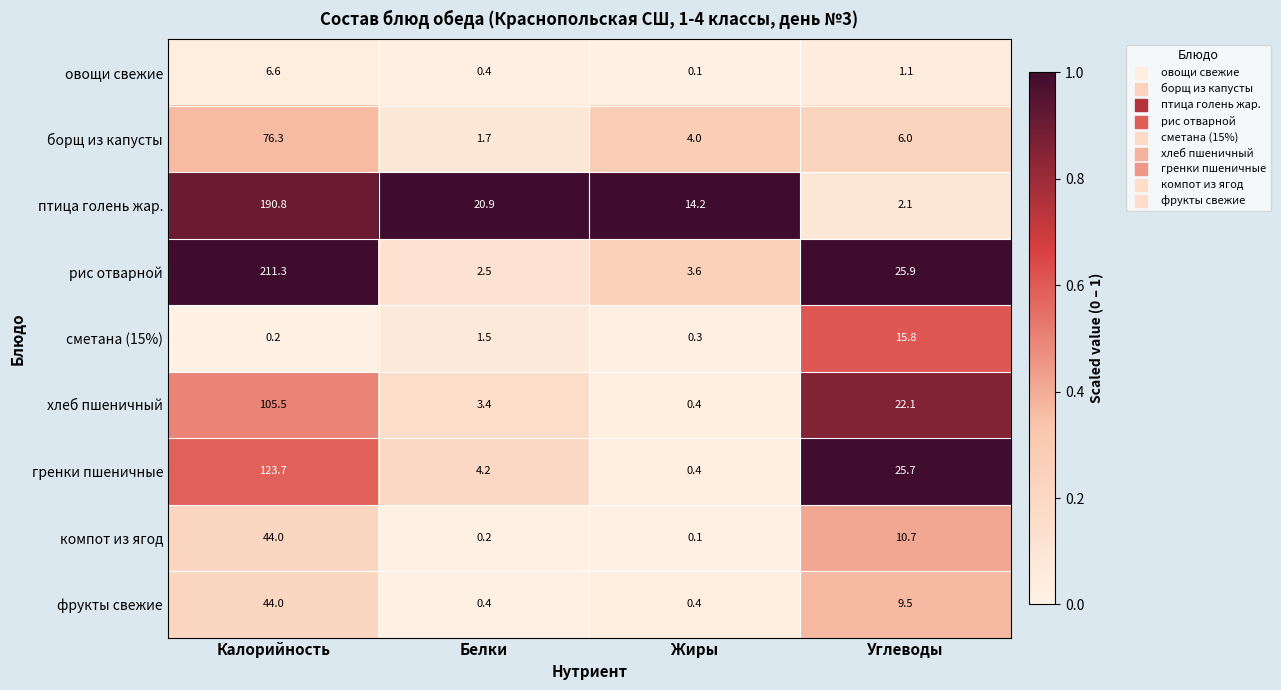

Which label corresponds to the smallest value in the chart?

Жиры